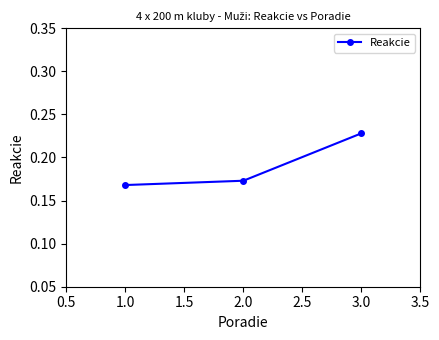

What is the difference between the maximum and minimum values?

0.1